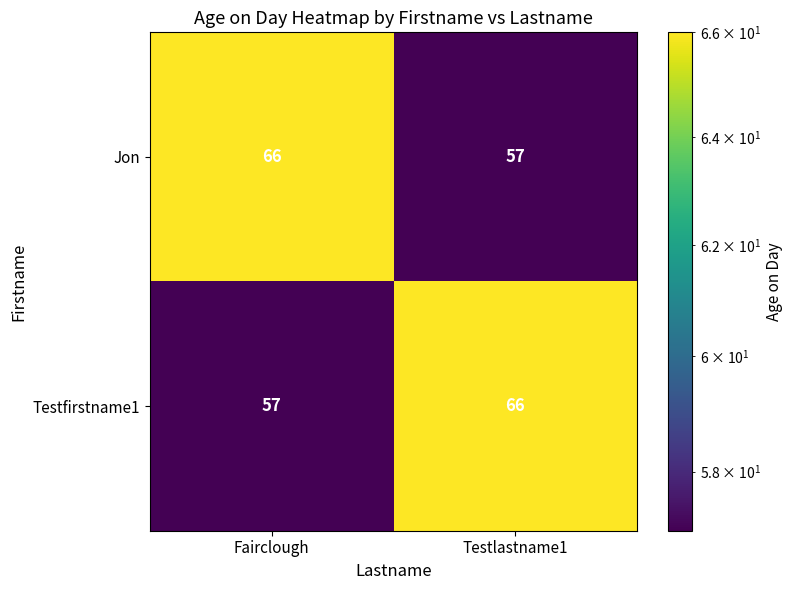

Reading left to right, extract all data points from this chart.

Jon: Fairclough=66	Testlastname1=57
Testfirstname1: Fairclough=57	Testlastname1=66